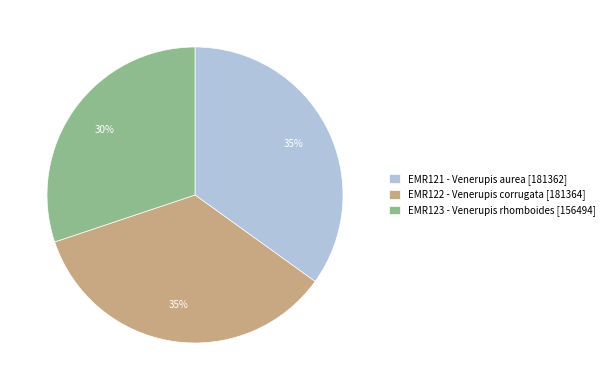

Between EMR123 - Venerupis rhomboides [156494] and EMR122 - Venerupis corrugata [181364], which is larger?

EMR122 - Venerupis corrugata [181364]